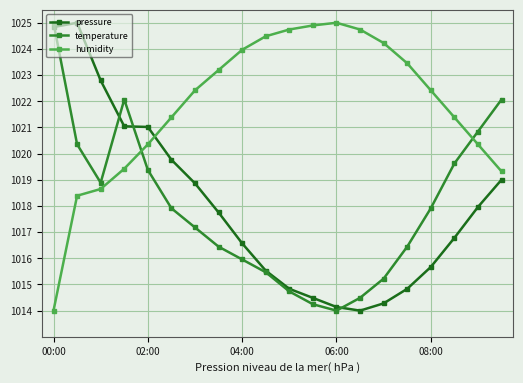

Which series ends up on top after the final intersection of humidity and temperature?

temperature